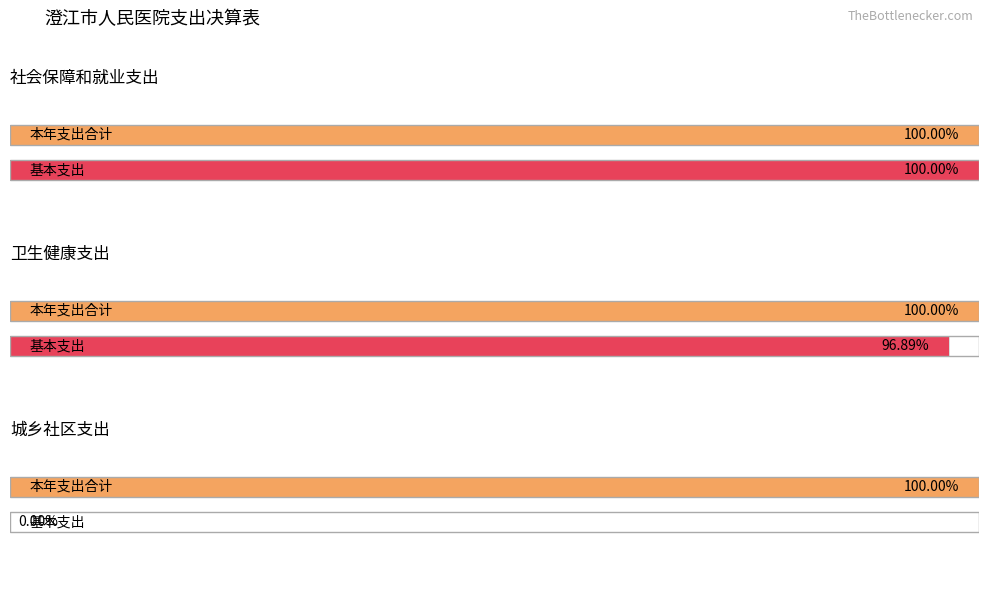

True or false: 基本支出 has a value of 5863.4 at 公立医院.

False